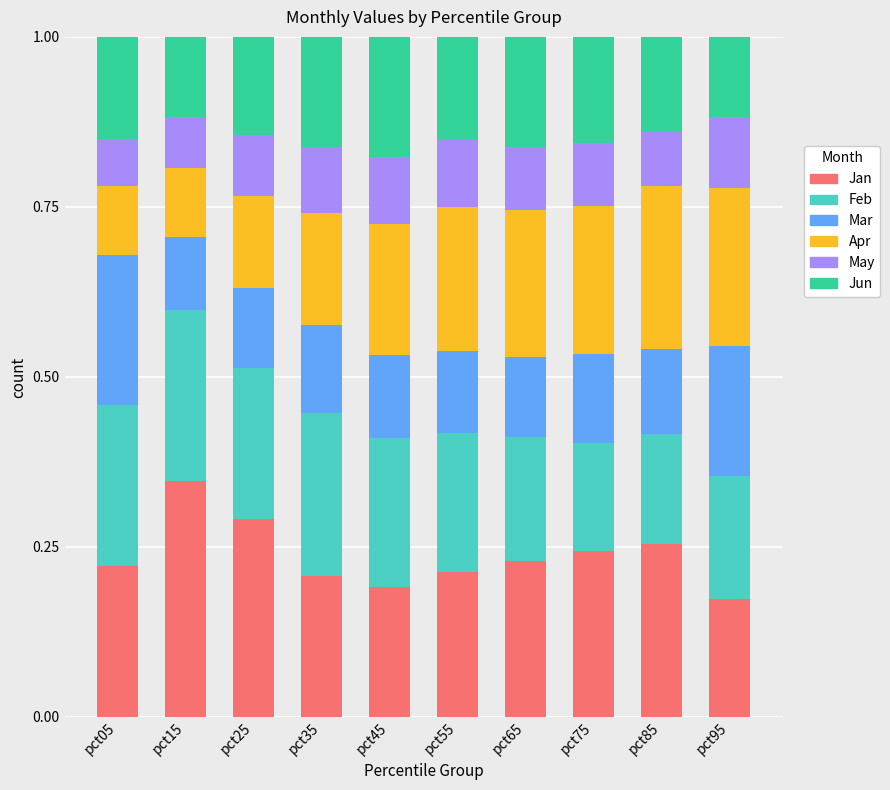

How many Jan values are between 0 and 1?

10